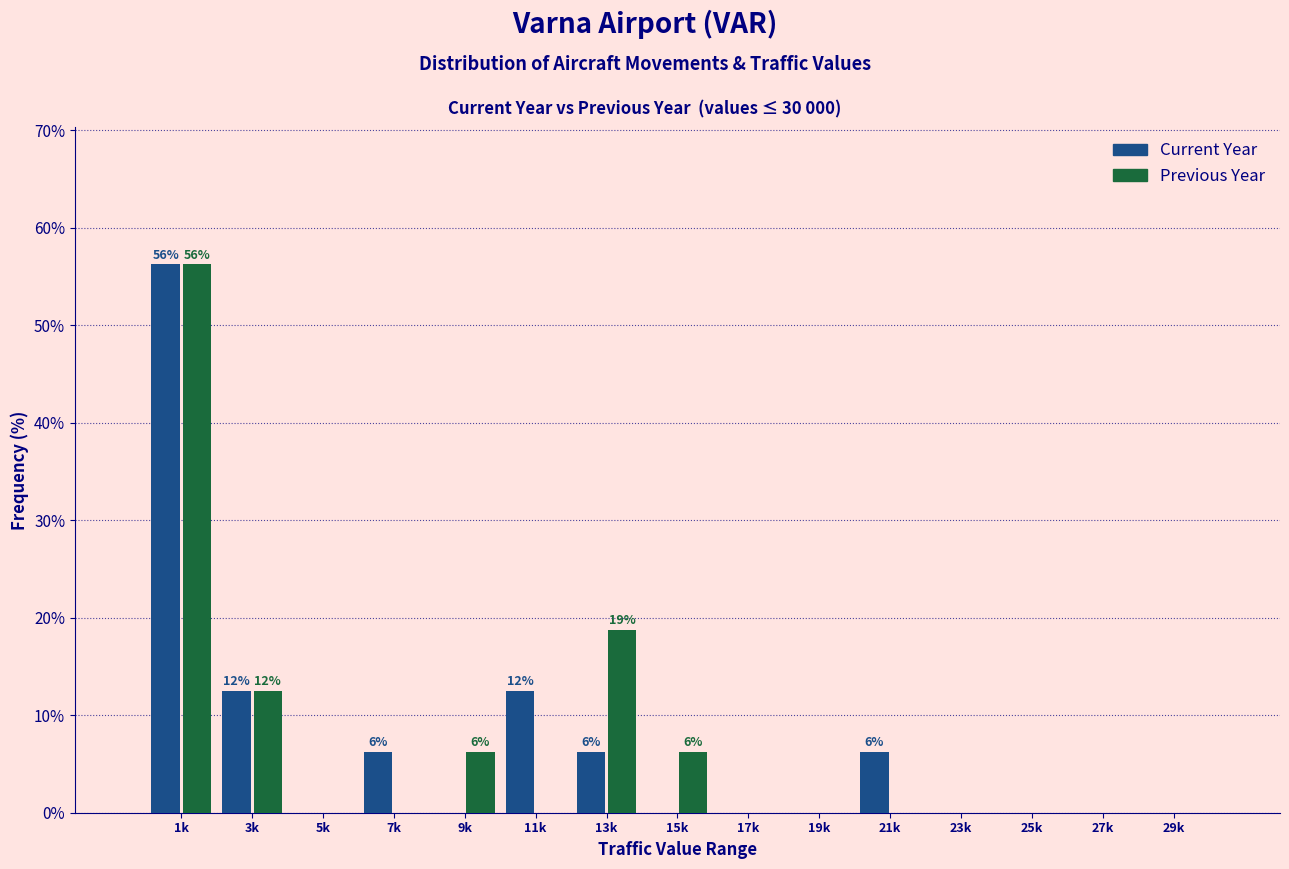

What is the total value across all series at 3k?

25.0